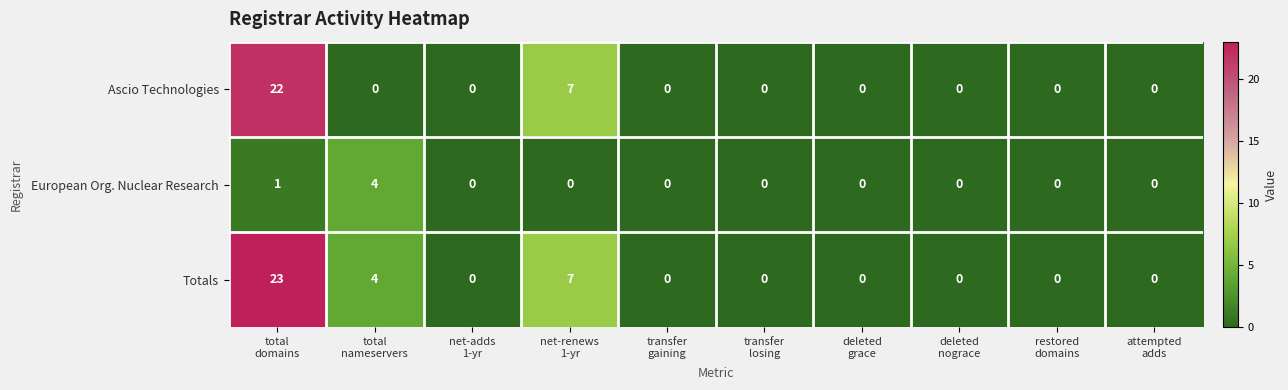

Reading left to right, list all the values displayed in this chart.

Ascio Technologies: 22	0	0	7	0	0	0	0	0	0
European Org. Nuclear Research: 1	4	0	0	0	0	0	0	0	0
Totals: 23	4	0	7	0	0	0	0	0	0